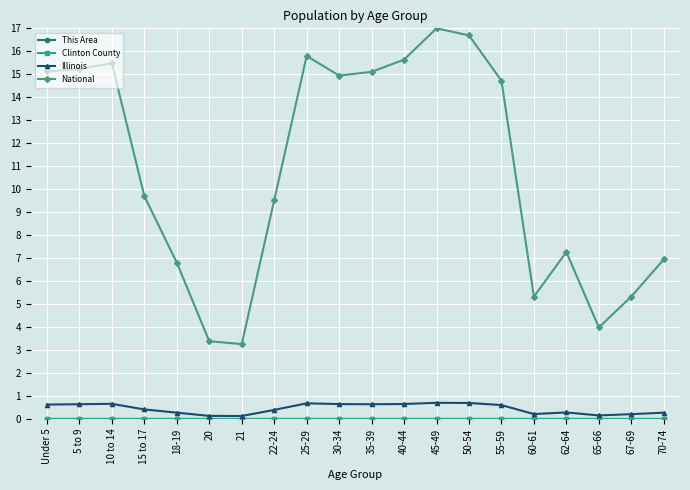

At how many categories does at least one series exceed 12?

10